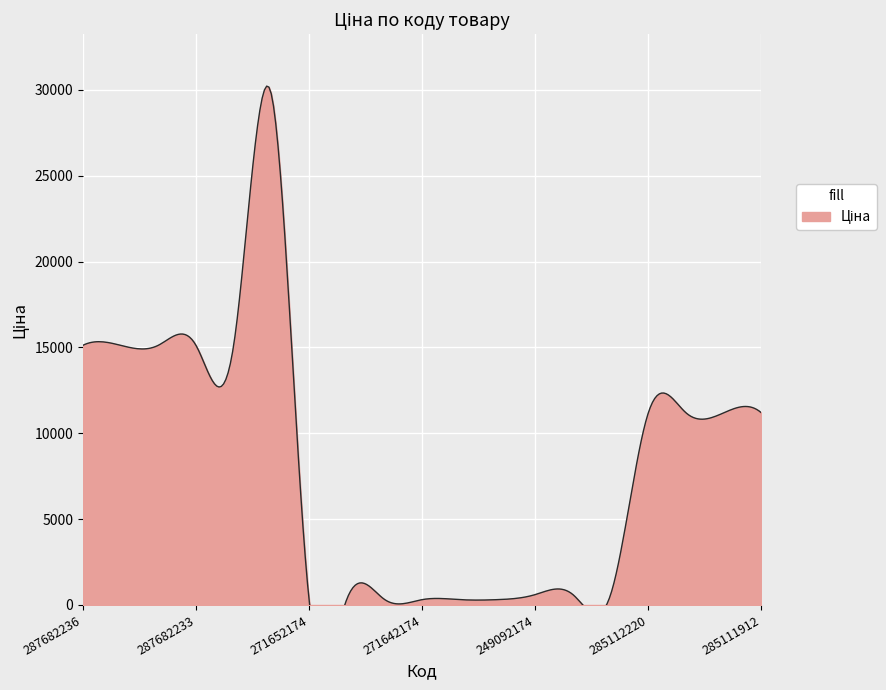

What is the change in value from 271642172 to 285111961?

+10877.9